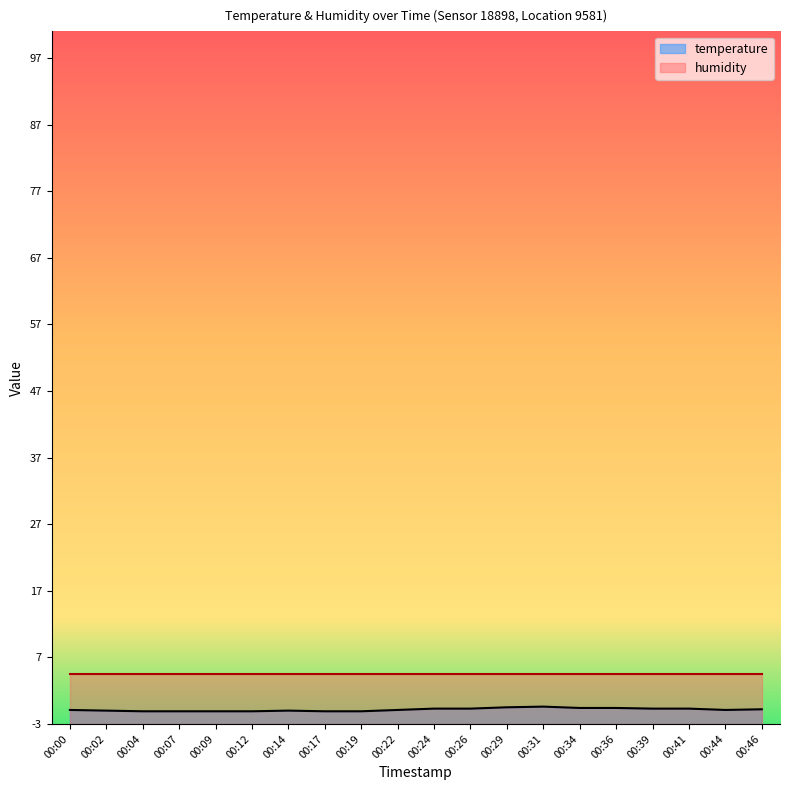

True or false: the data shows -0.7 at 00:29.

False